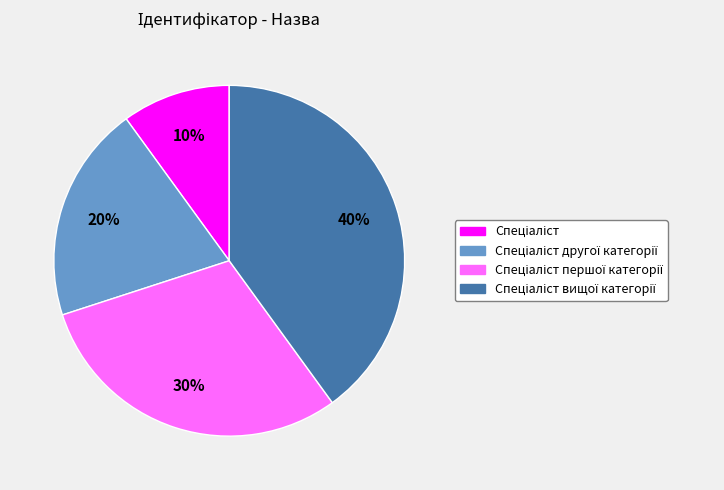

Count the number of slices in the pie.

4